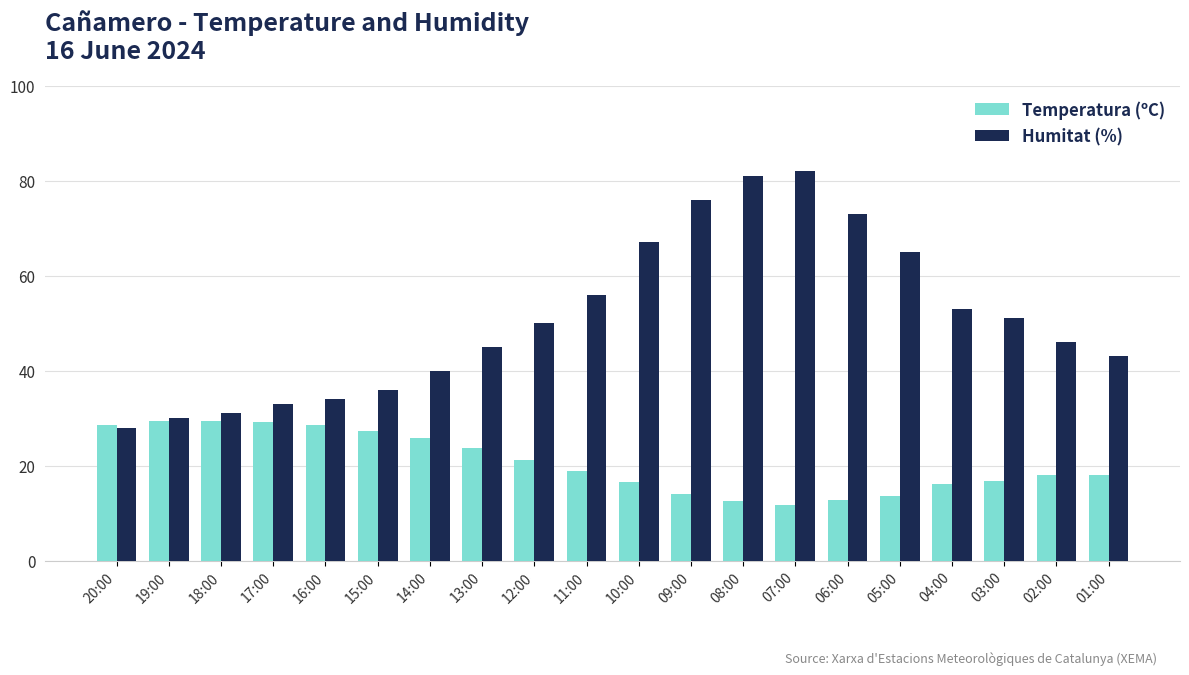

What is the difference between the Humitat (%) values at 11:00 and 03:00?

5.0